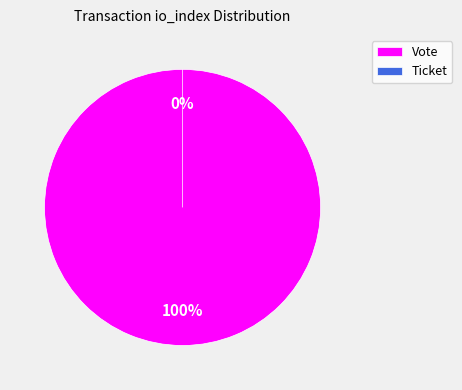

How many segments does this pie chart have?

2